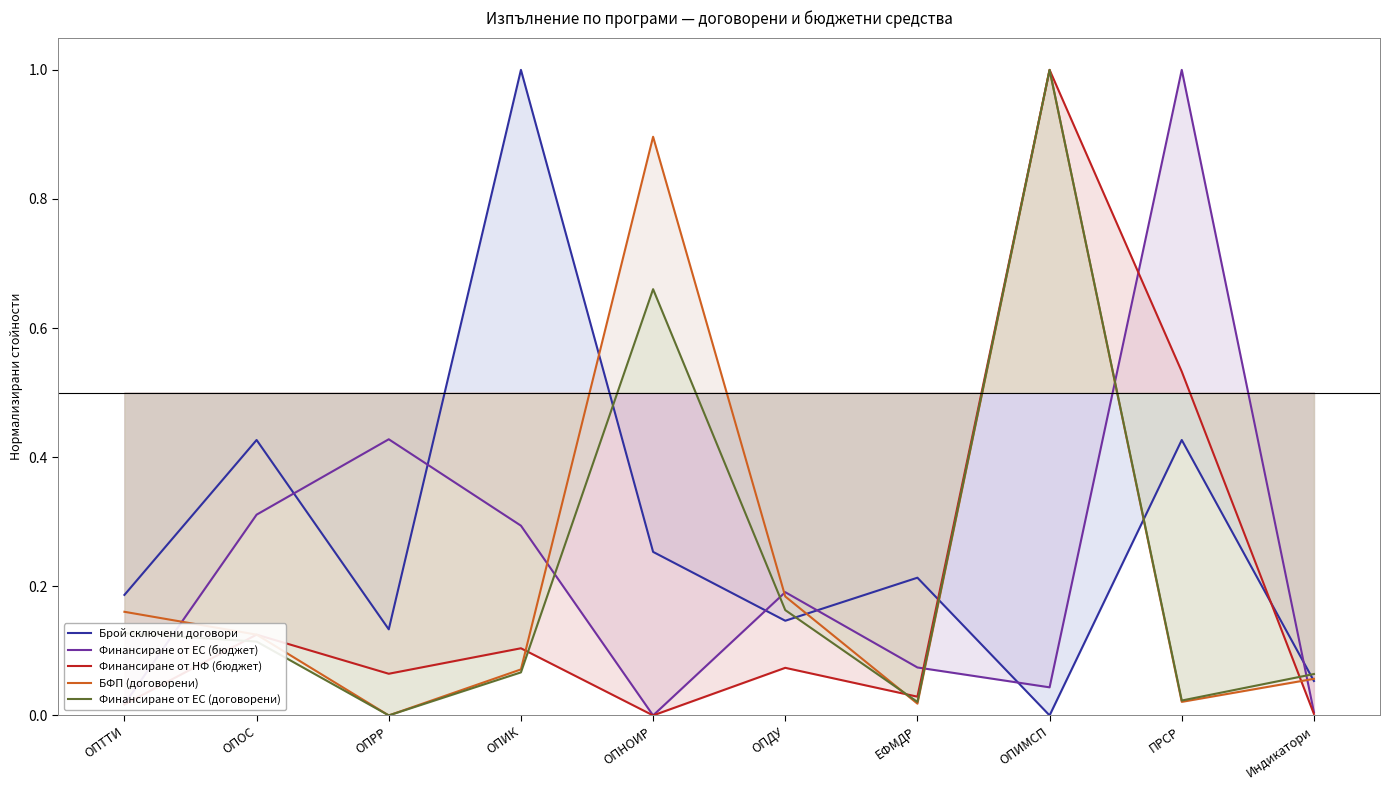

Where is the first local maximum for Брой сключени договори?

ОПОС